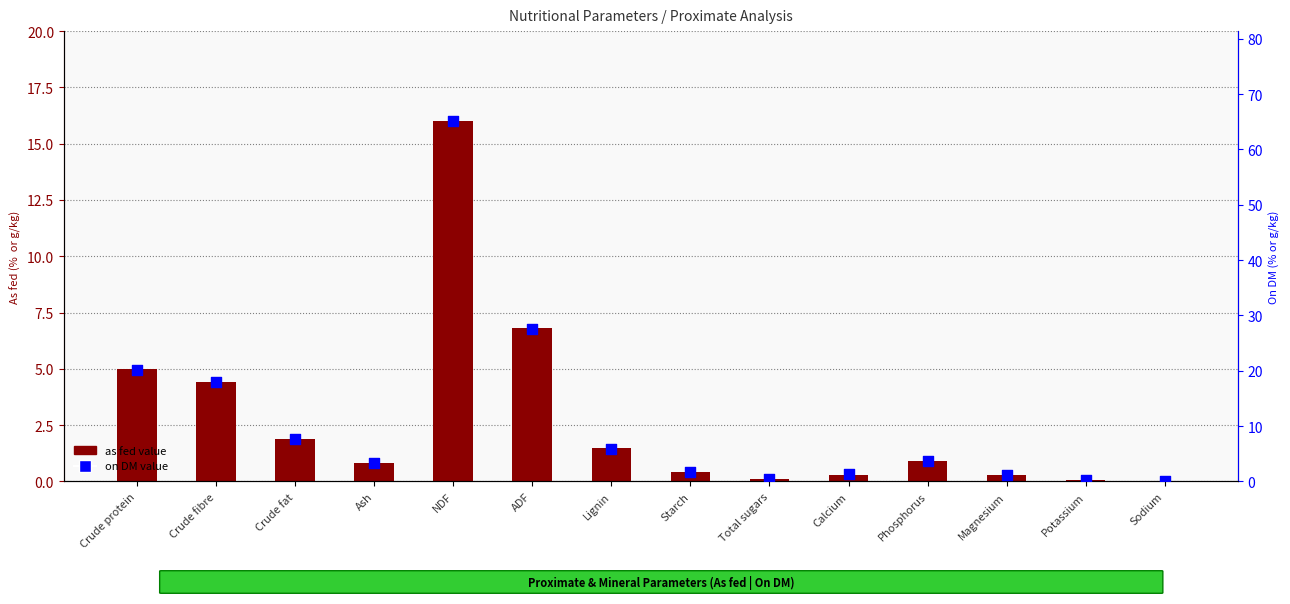

Which series has the largest Y range (max minus min)?

On DM value